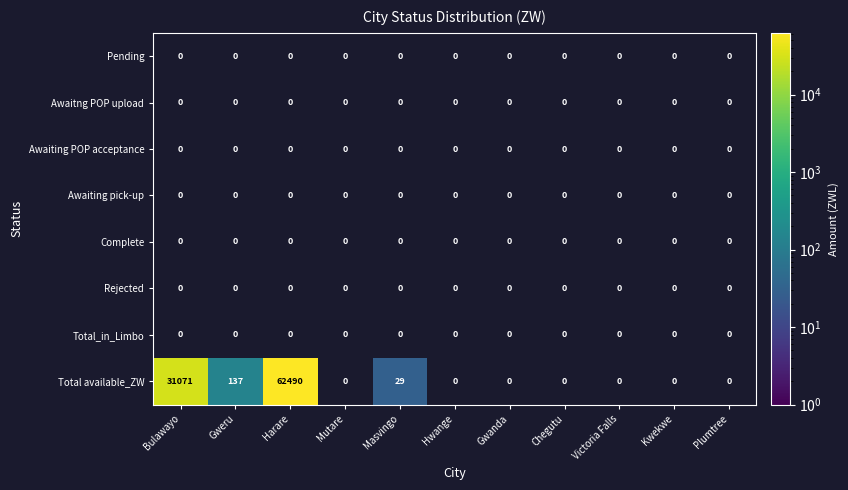

What is the greatest value displayed?

62490.4